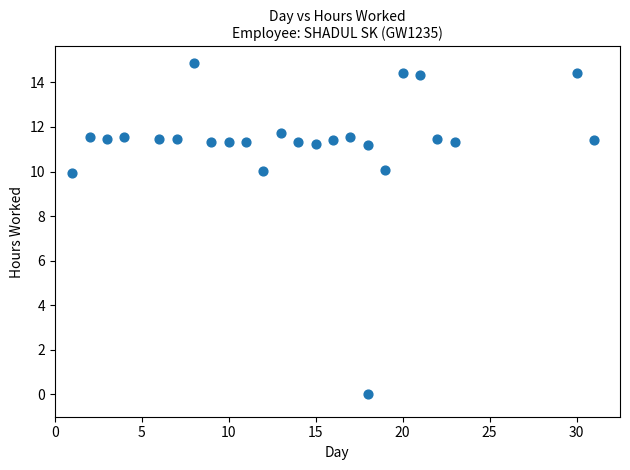

What is the range of Y values (max minus min)?

14.9